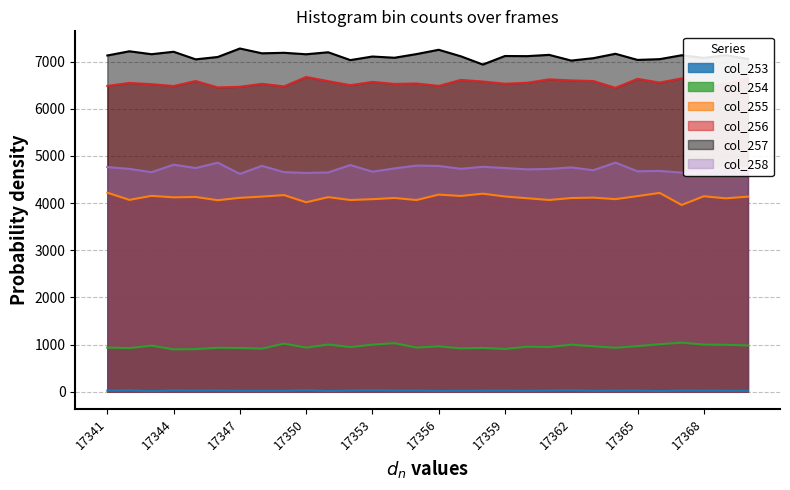

How many interior local valleys does the col_254 series have?

10